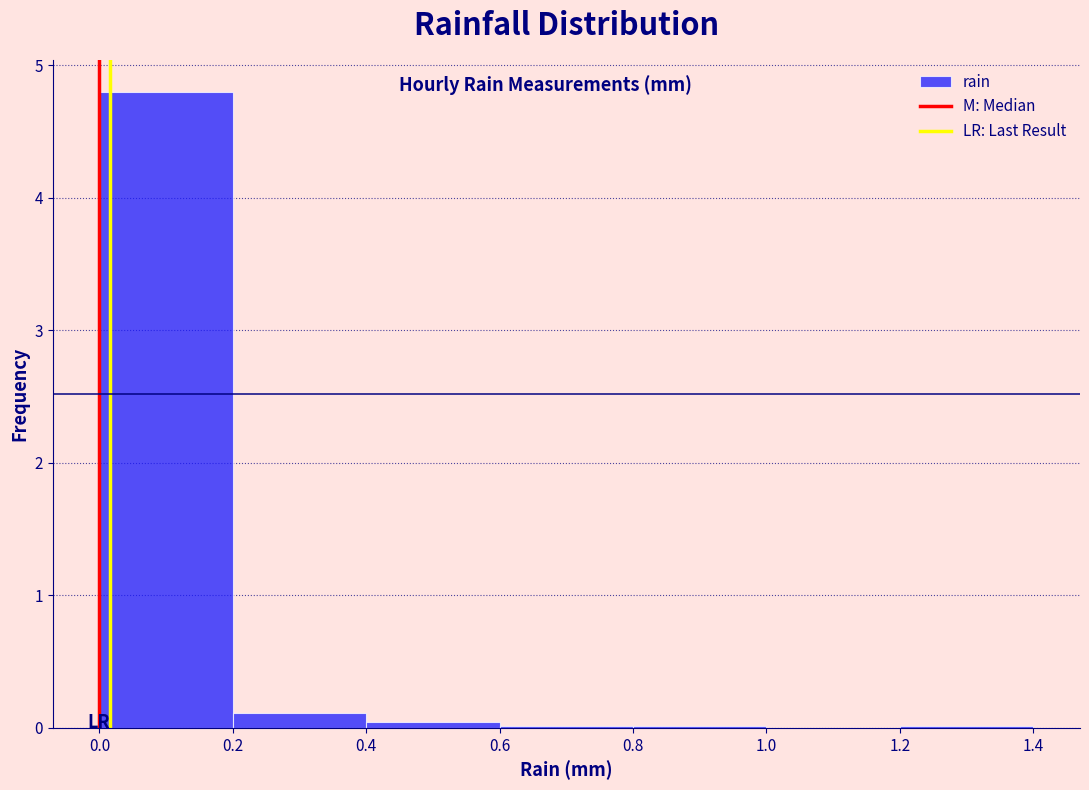

What is the height of the bar covering 0.2 to 0.4 on the x-axis? The values are not printed on the chart, so give them approximately, as read against the axis.

0.1